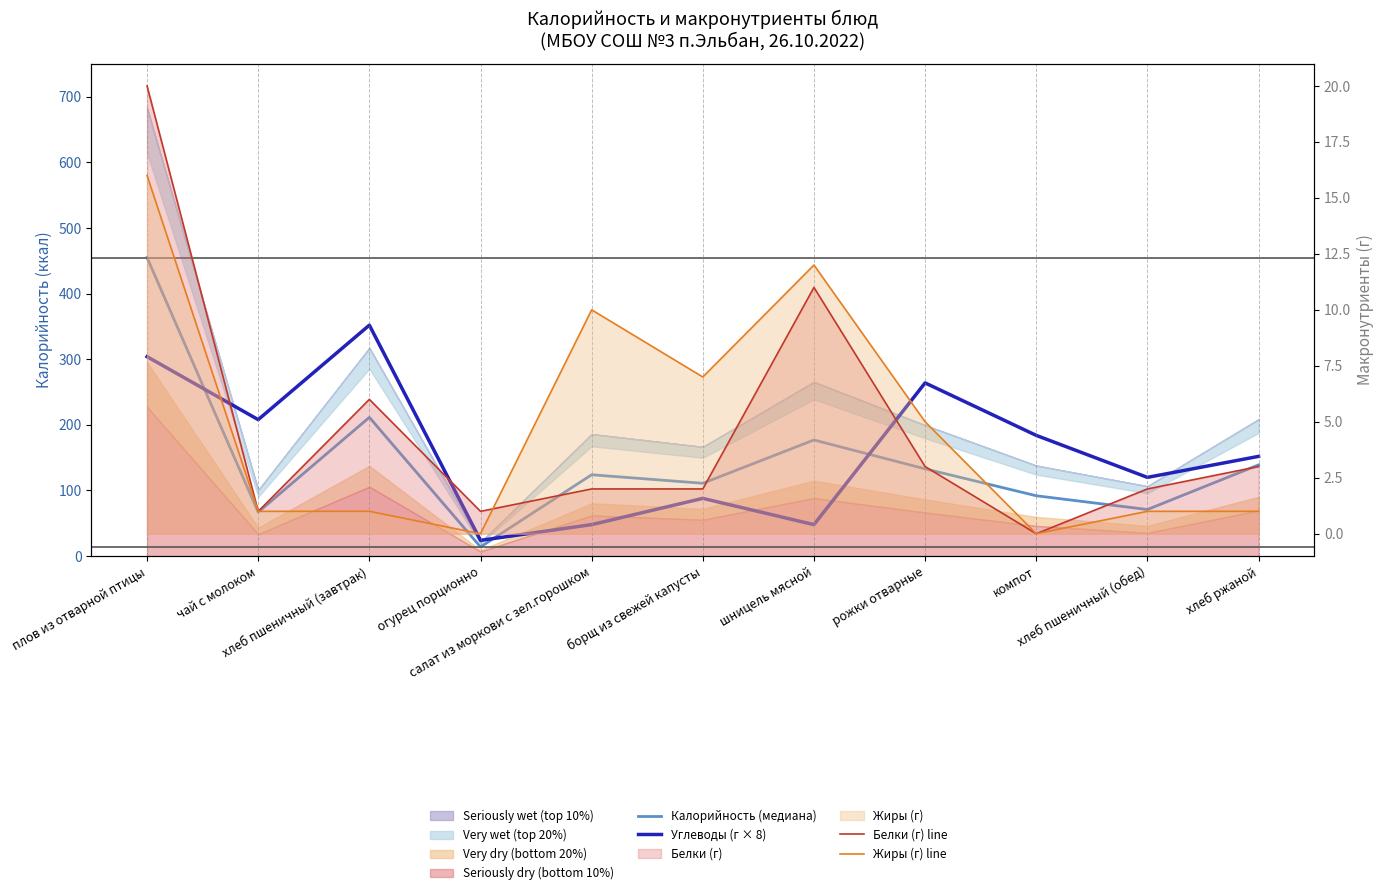

Where is the first local maximum for Калорийность (медиана)?

хлеб пшеничный (завтрак)